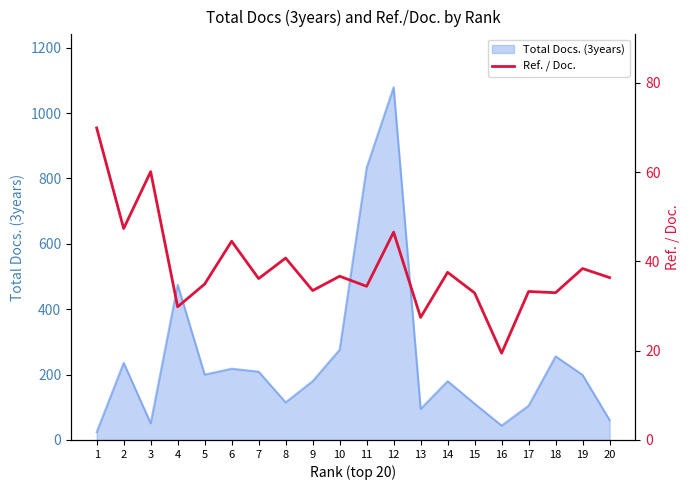

What is the greatest value displayed?

69.9